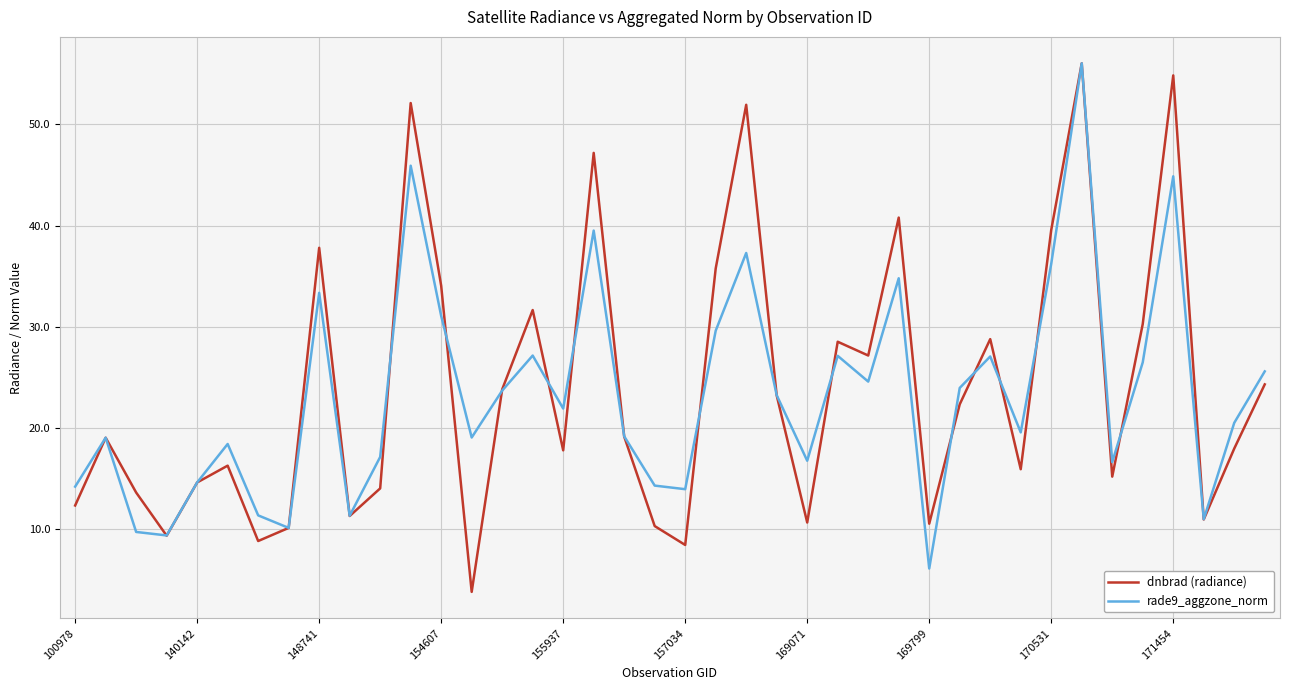

What is the lowest value of the dnbrad (radiance) series?

3.8